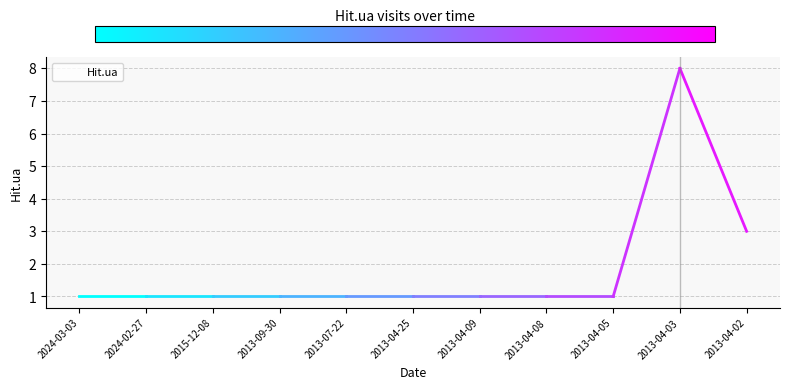

Reading left to right, list all the values displayed in this chart.

2024-03-03=1	2024-02-27=1	2015-12-08=1	2013-09-30=1	2013-07-22=1	2013-04-25=1	2013-04-09=1	2013-04-08=1	2013-04-05=1	2013-04-03=8	2013-04-02=3